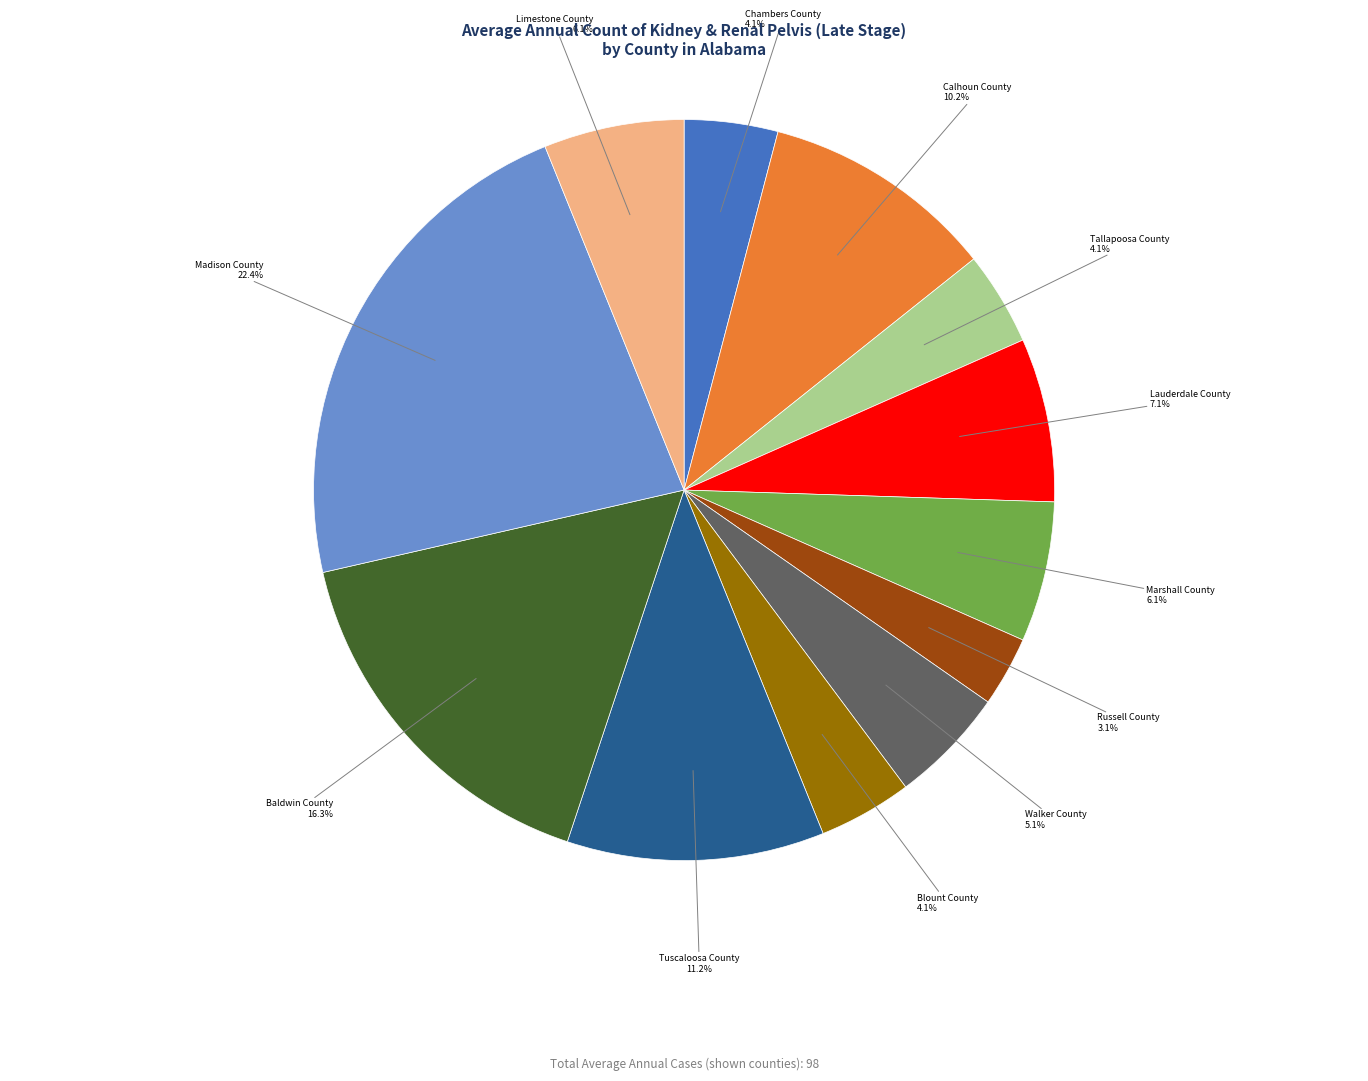

Which category has the biggest portion of the pie?

Madison County